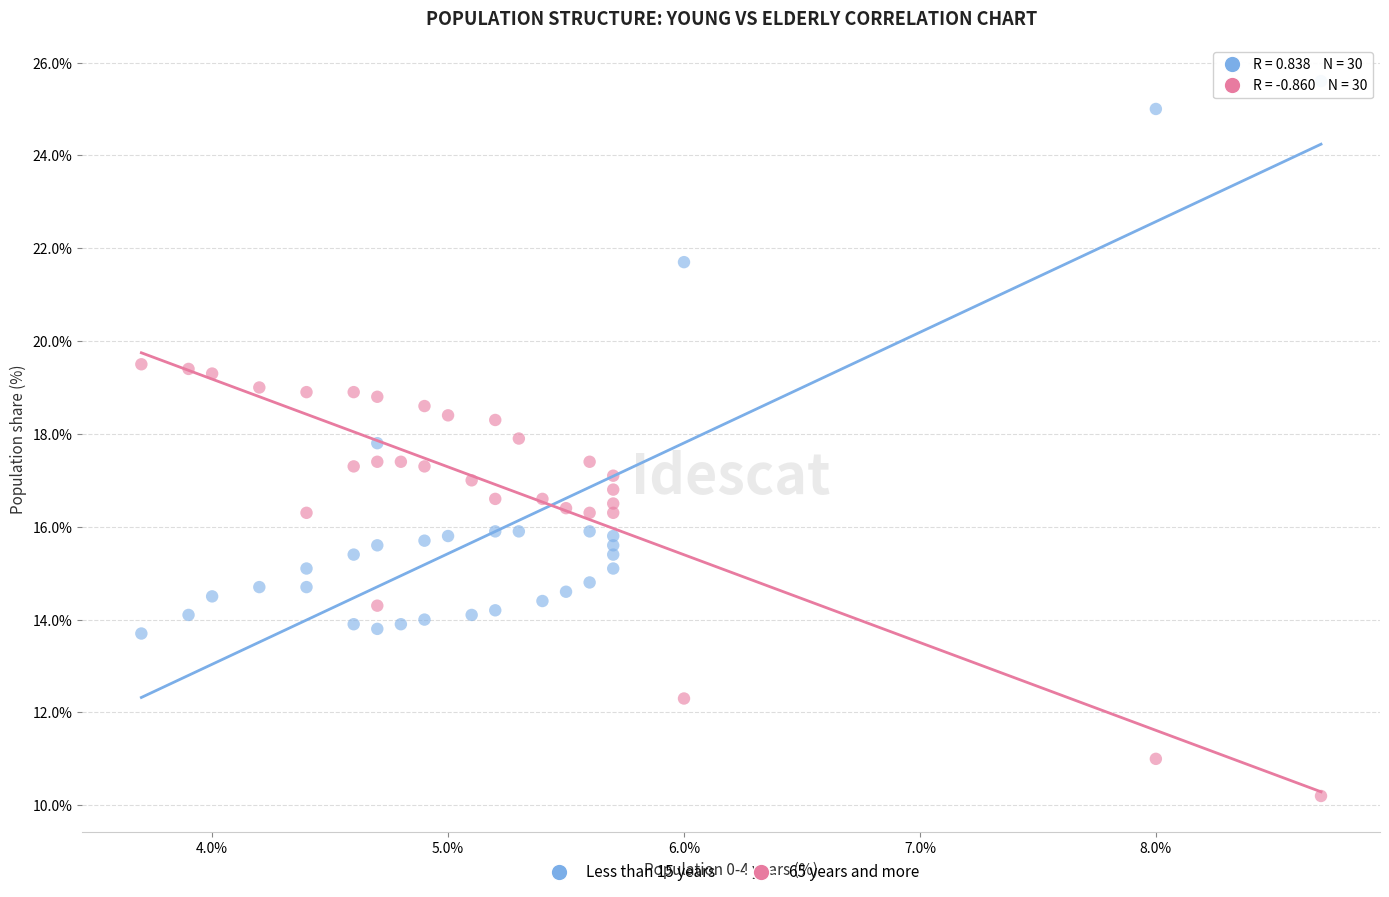

Which series reaches the maximum Y coordinate?

Less than 15 years